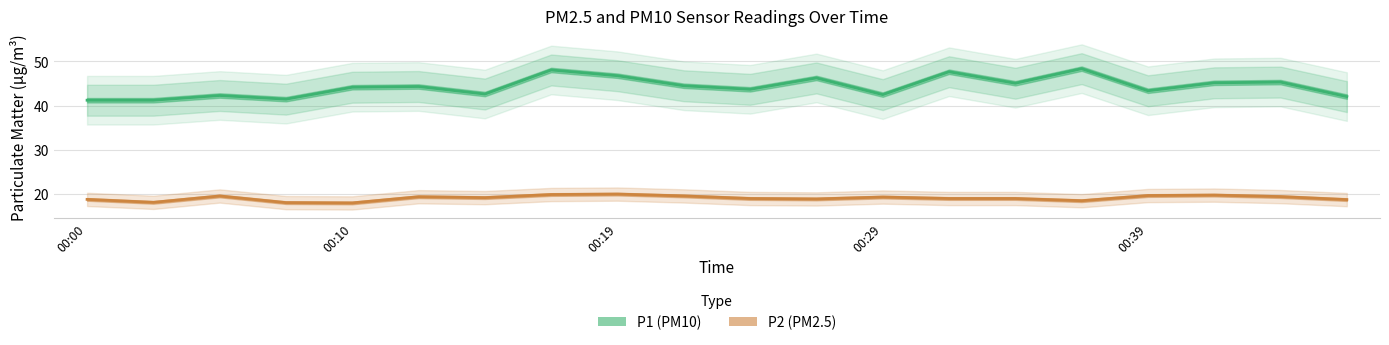

True or false: P2 (PM2.5) and P1 (PM10) cross at least once.

False